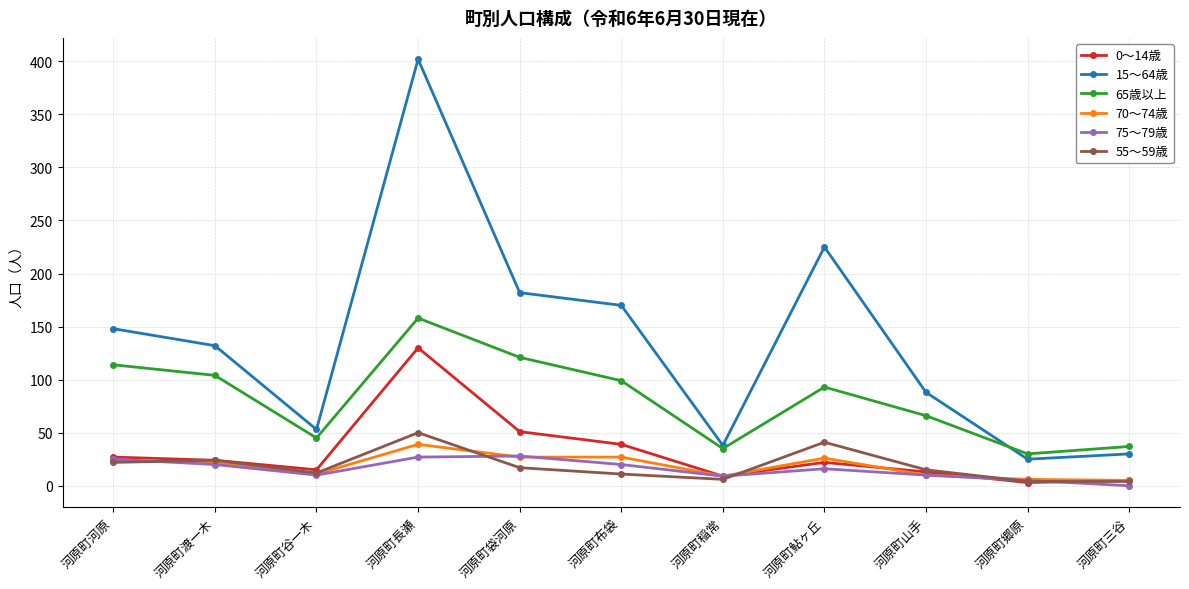

What is the sum of all 15～64歳 values?

1493